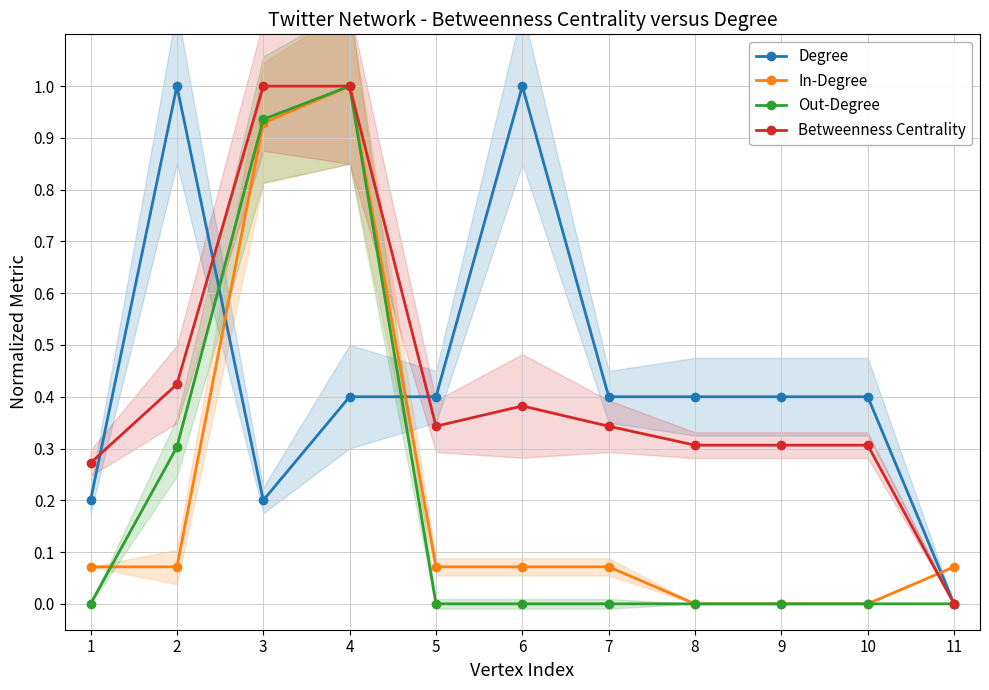

Rank the series by their maximum value, from lowest to highest.

Degree, In-Degree, Out-Degree, Betweenness Centrality